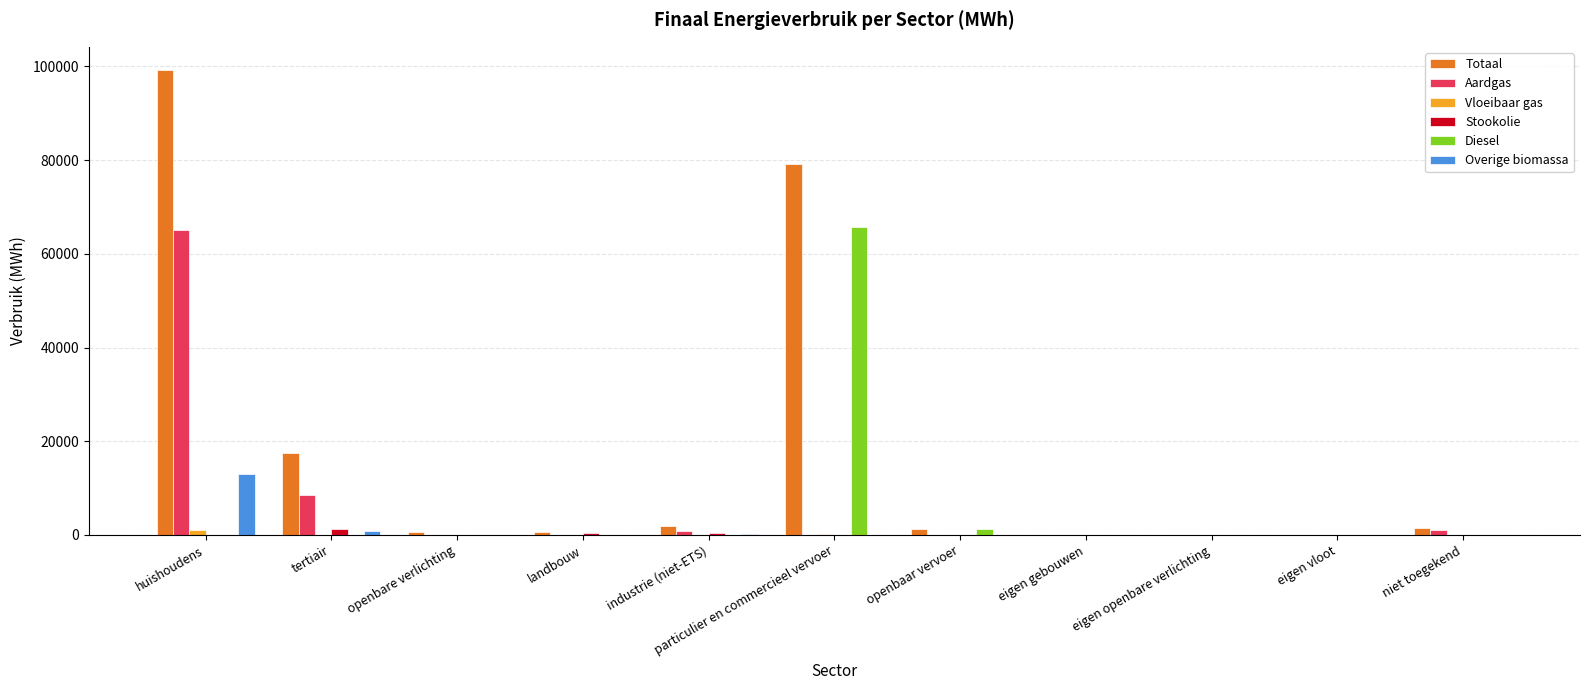

Which series has the largest total across all categories?

Totaal